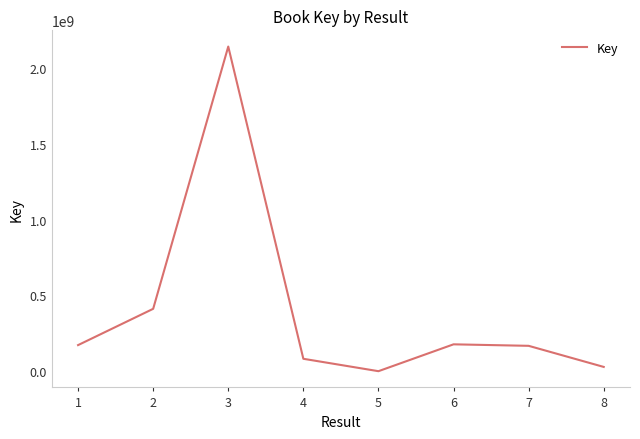

What is the maximum value shown in the chart?

2142491051